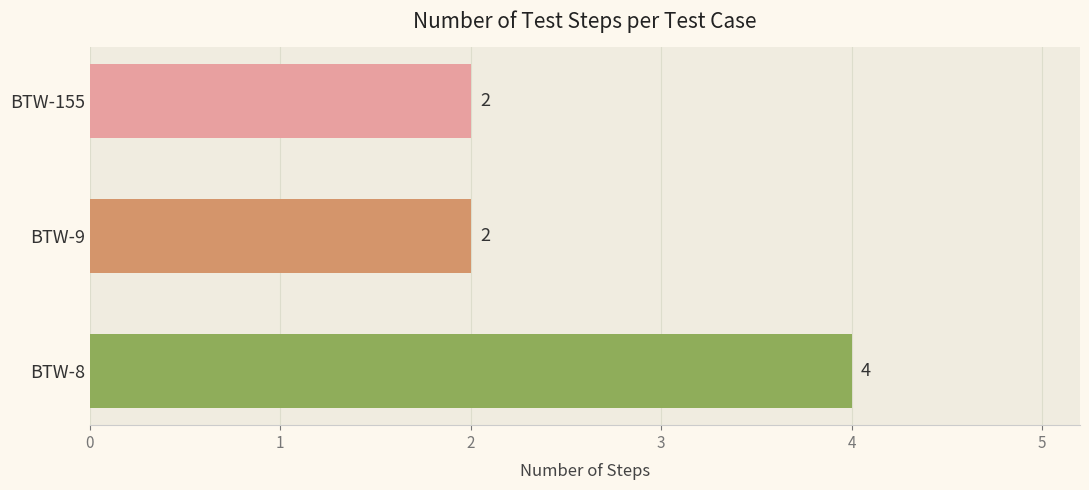

Approximately how many times larger is the value at BTW-9 compared to BTW-155?

1.0